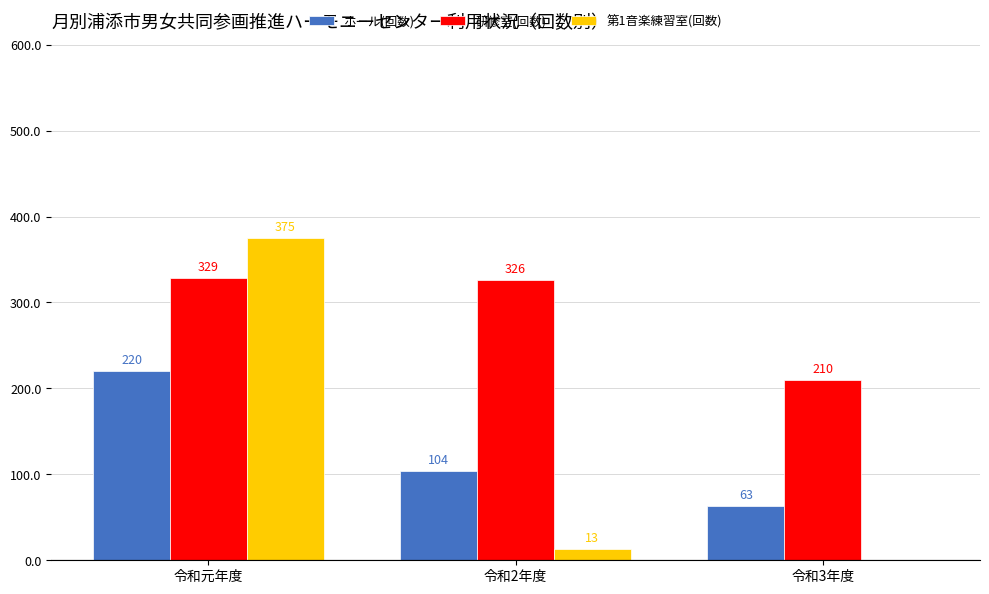

Reading left to right, list all the values displayed in this chart.

ホール(回数): 令和元年度=220	令和2年度=104	令和3年度=63
研修室(回数): 令和元年度=329	令和2年度=326	令和3年度=210
第1音楽練習室(回数): 令和元年度=375	令和2年度=13	令和3年度=0